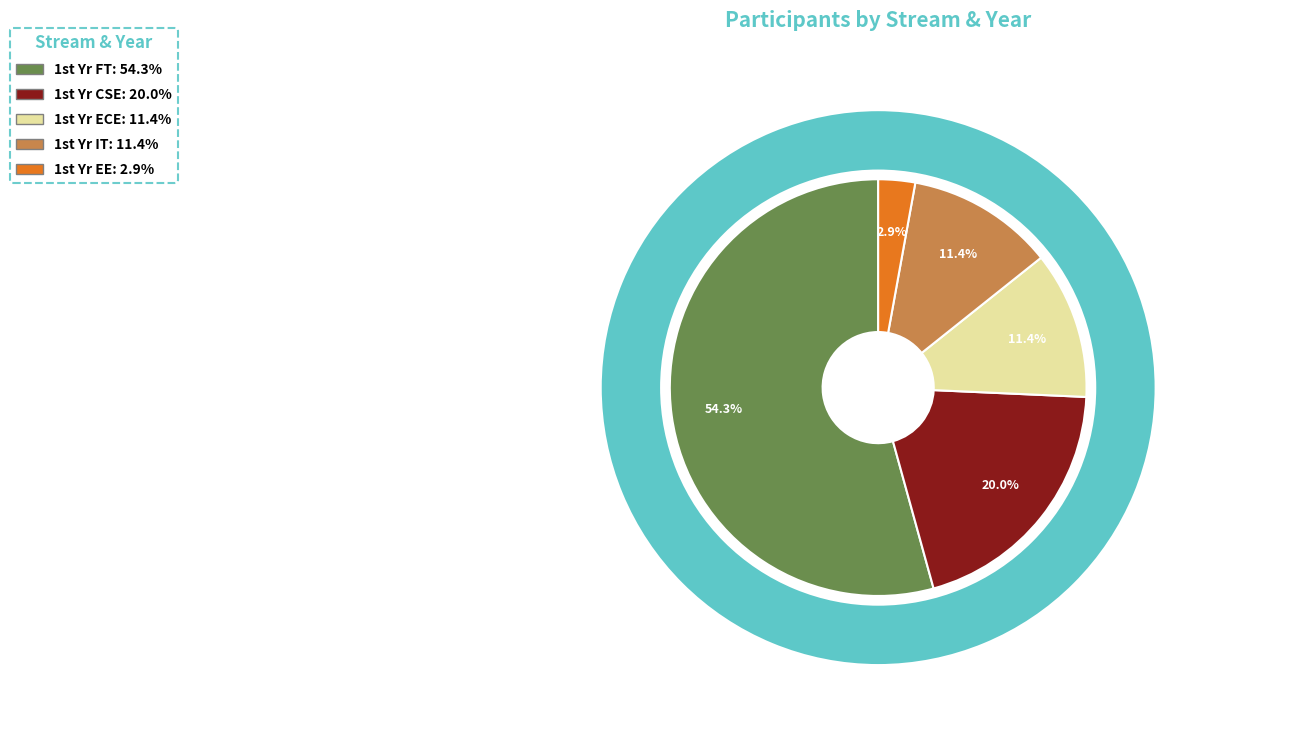

Count the number of slices in the pie.

5